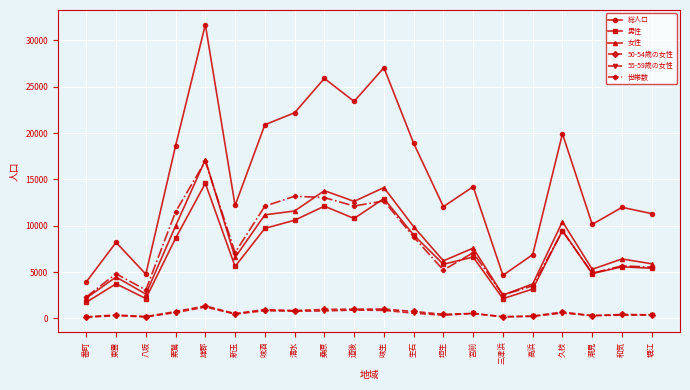

What is the label of the 6th point from the right?

三津浜